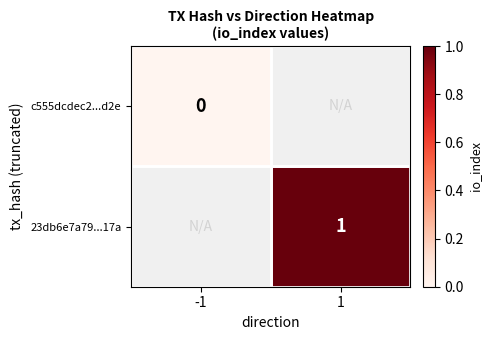

The 23db6e7a79...17a series shows 2 at 1. True or false?

False